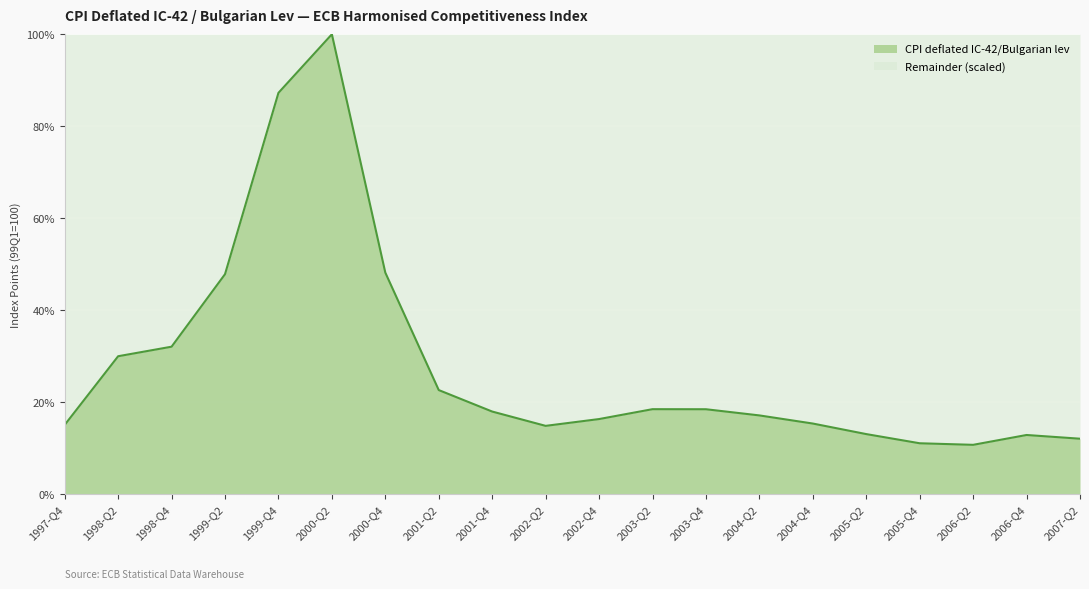

How many data points are less than 17?

9